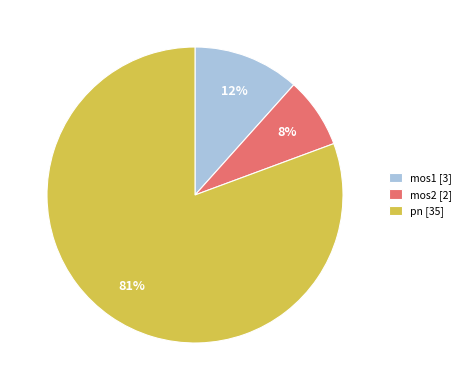

Is there a majority slice in this chart?

Yes